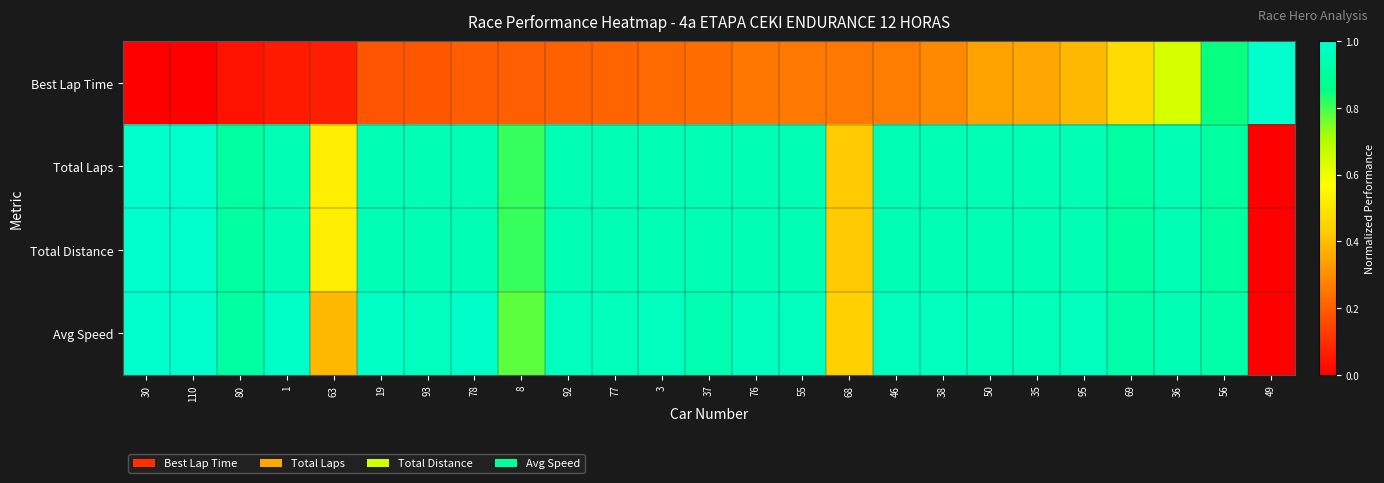

Rank the series by their maximum value, from lowest to highest.

Best Lap Time, Total Laps, Total Distance, Avg Speed